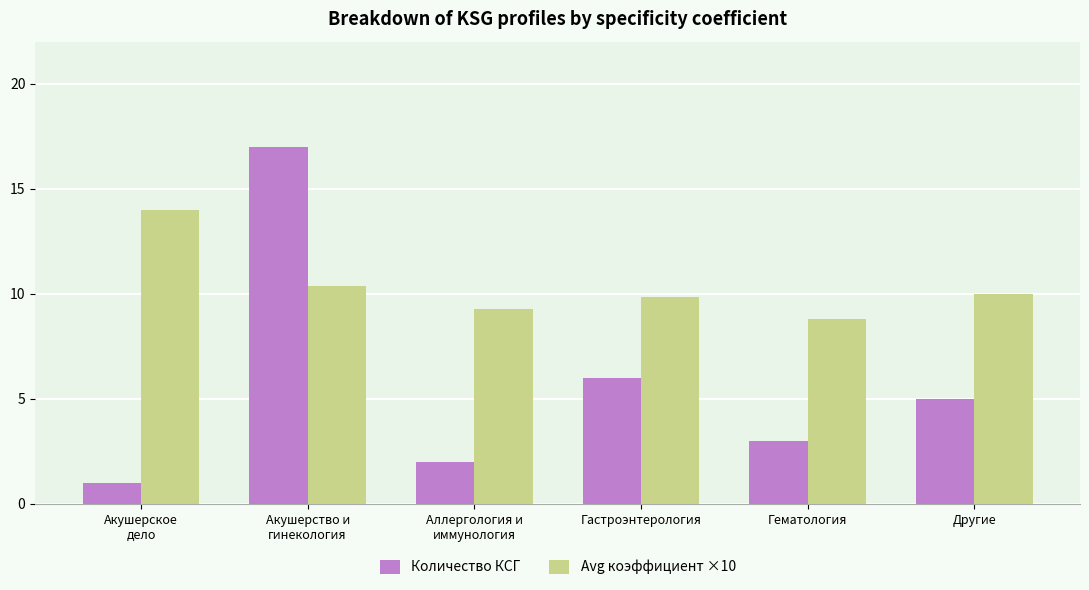

Rank the series by their average value, from highest to lowest.

Avg коэффициент ×10, Количество КСГ